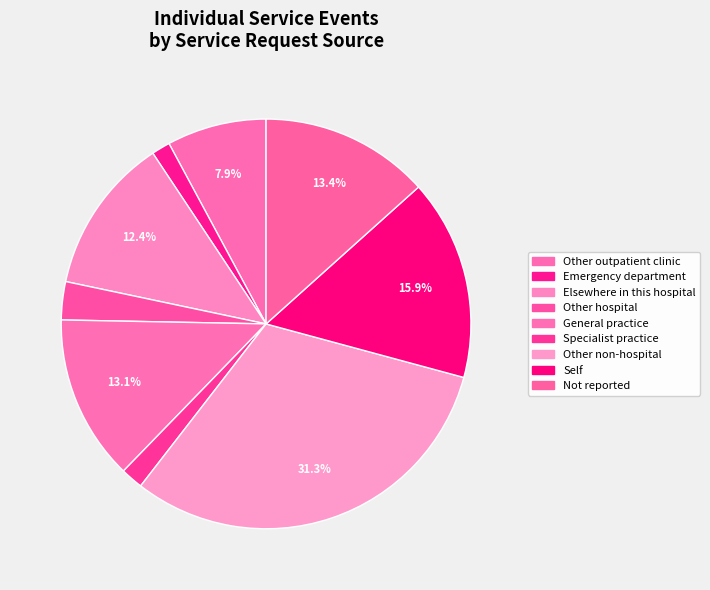

Count the number of slices in the pie.

9